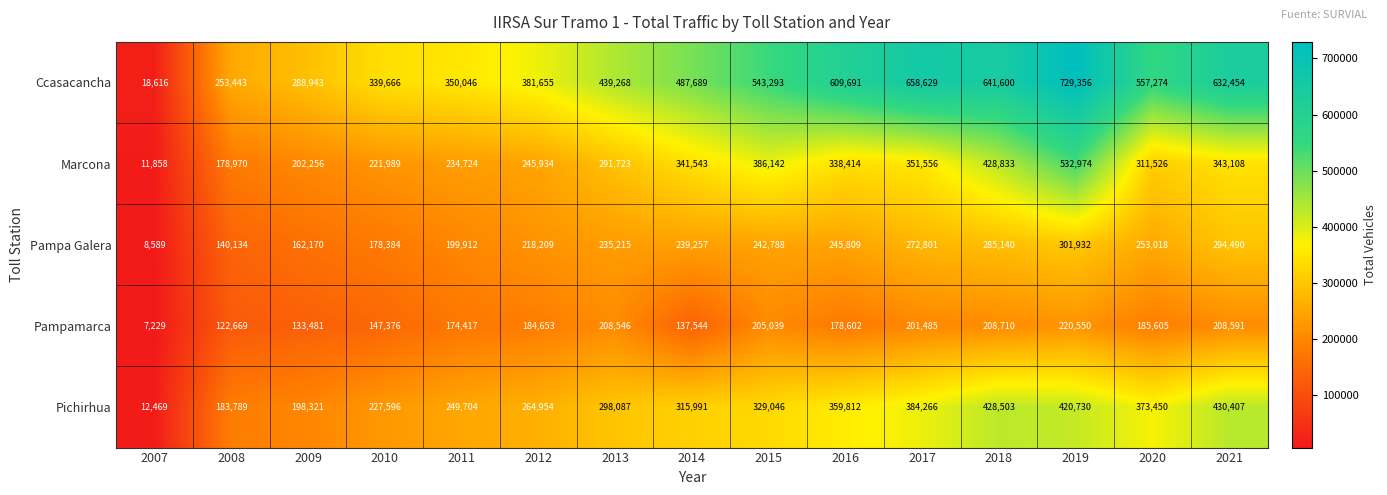

At which label does Marcona first exceed 311526?

2014